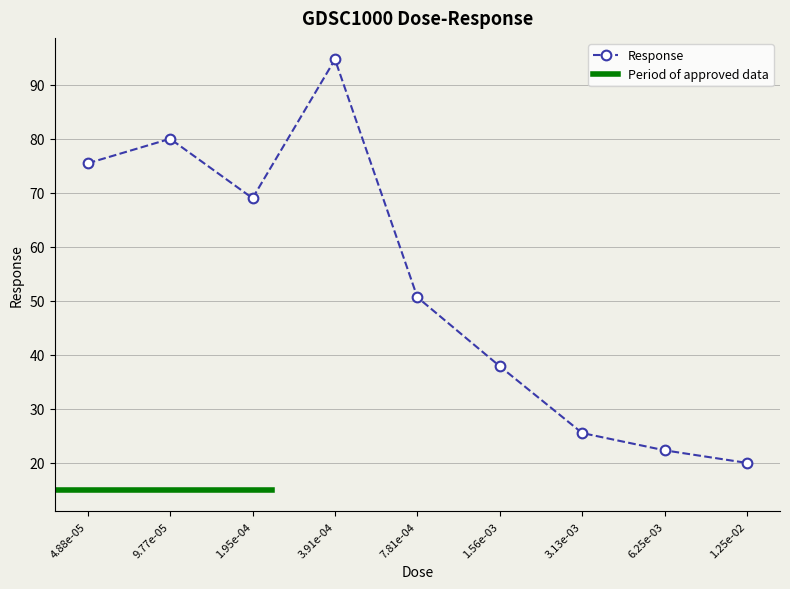

What is the value of the Response point at the 5th from the left?

50.6